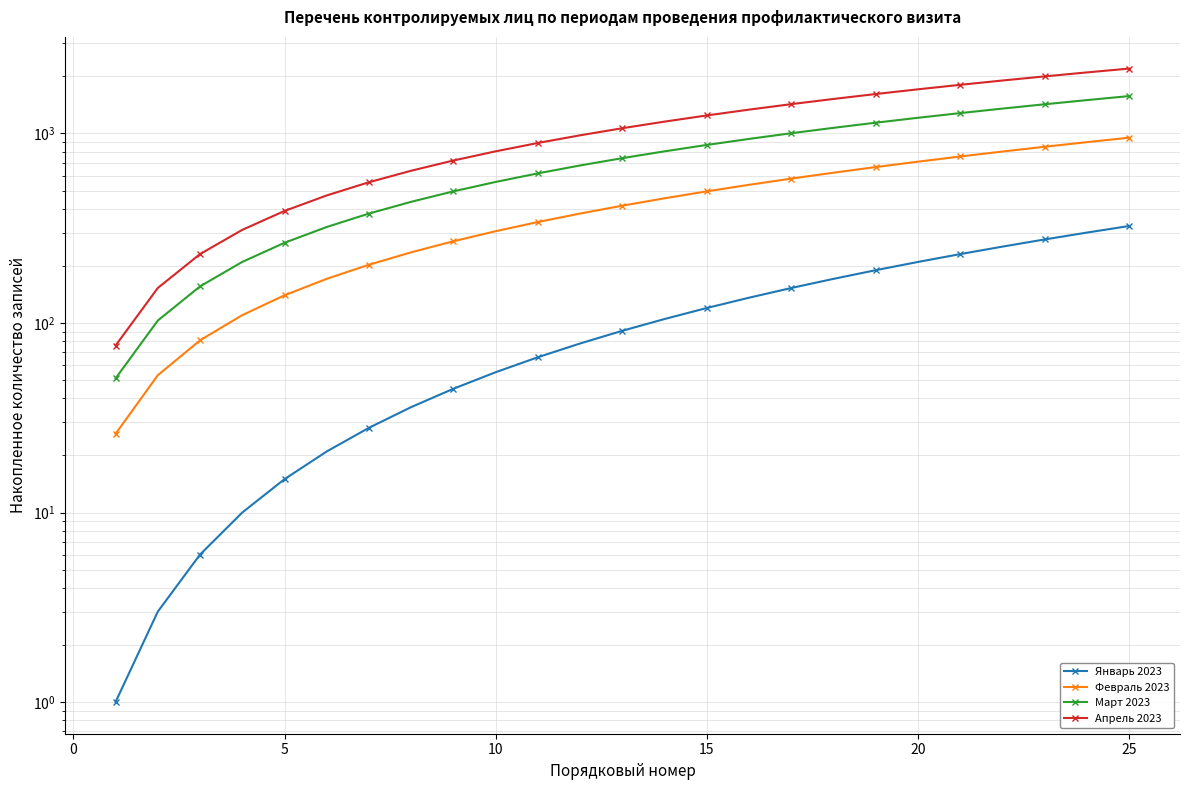

Reading left to right, transcribe all the data shown in this chart.

Январь 2023: 1	3	6	10	15	21	28	36	45	55	66	78	91	105	120	136	153	171	190	210	231	253	276	300	325
Февраль 2023: 26	53	81	110	140	171	203	236	270	305	341	378	416	455	495	536	578	621	665	710	756	803	851	900	950
Март 2023: 51	103	156	210	265	321	378	436	495	555	616	678	741	805	870	936	1003	1071	1140	1210	1281	1353	1426	1500	1575
Апрель 2023: 76	153	231	310	390	471	553	636	720	805	891	978	1066	1155	1245	1336	1428	1521	1615	1710	1806	1903	2001	2100	2200